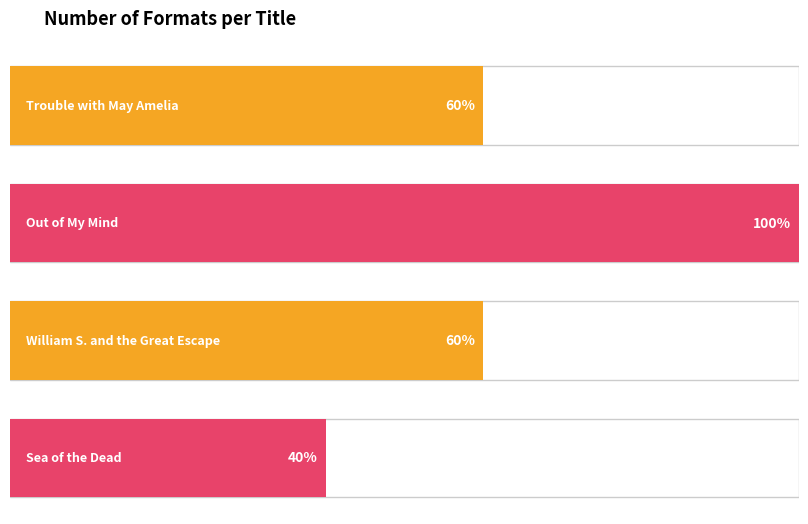

Does the chart contain any negative values?

No